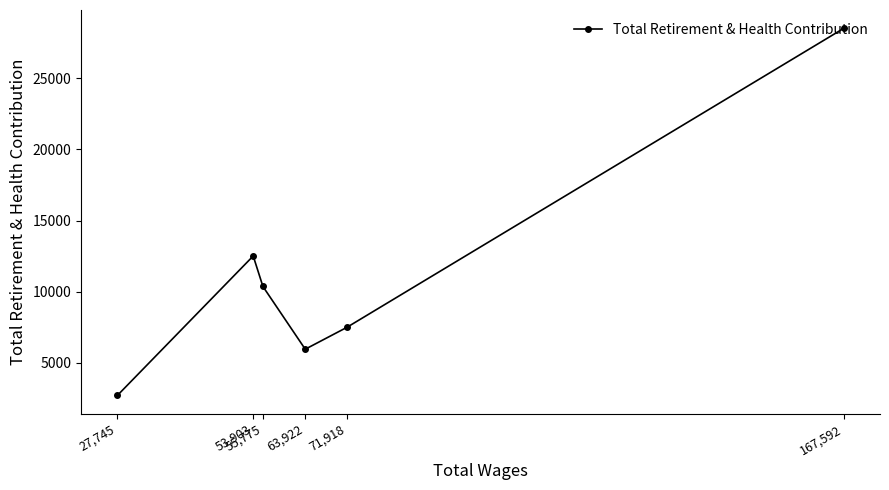

At which label is the value closest to 15609?

53,903